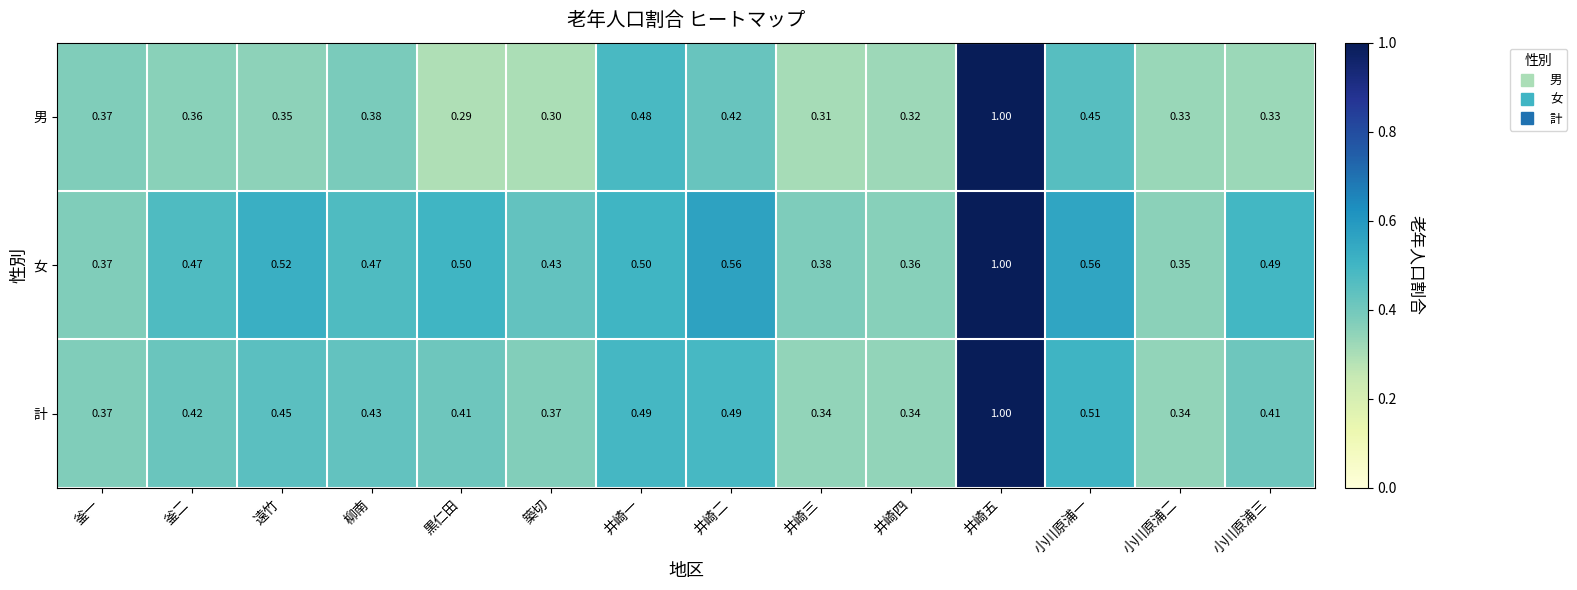

At how many categories does at least one series exceed 0?

14